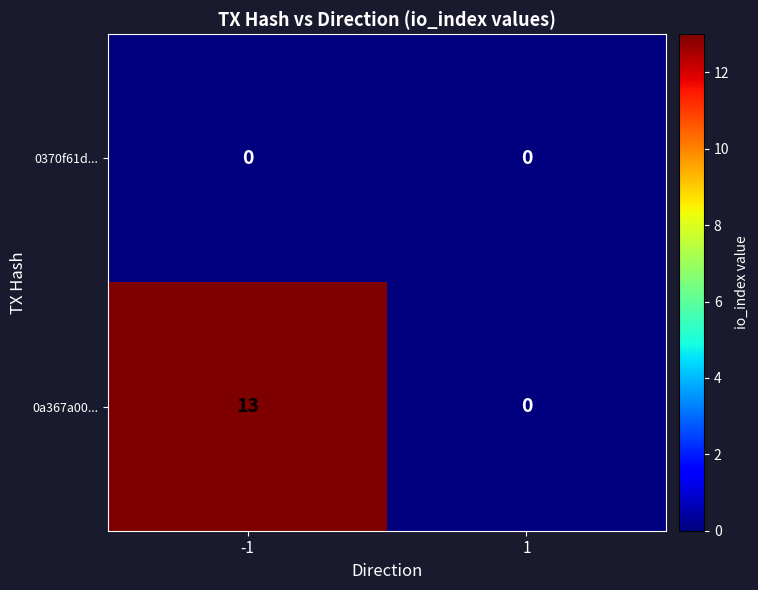

Is it true that 0a367a00... equals 13 at -1?

True